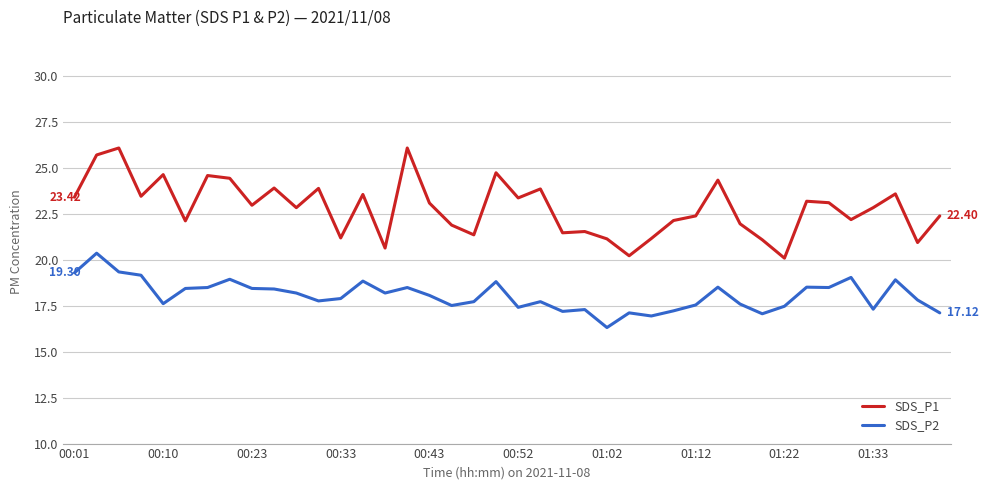

True or false: SDS_P2 and SDS_P1 cross at least once.

False